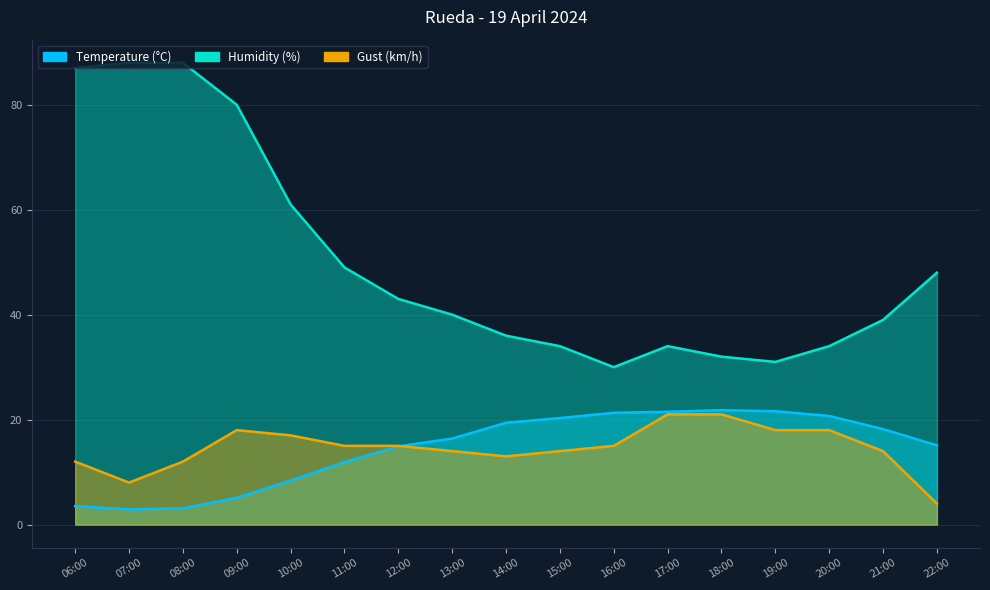

What is the average value of the Temperature (°C) series?

14.5